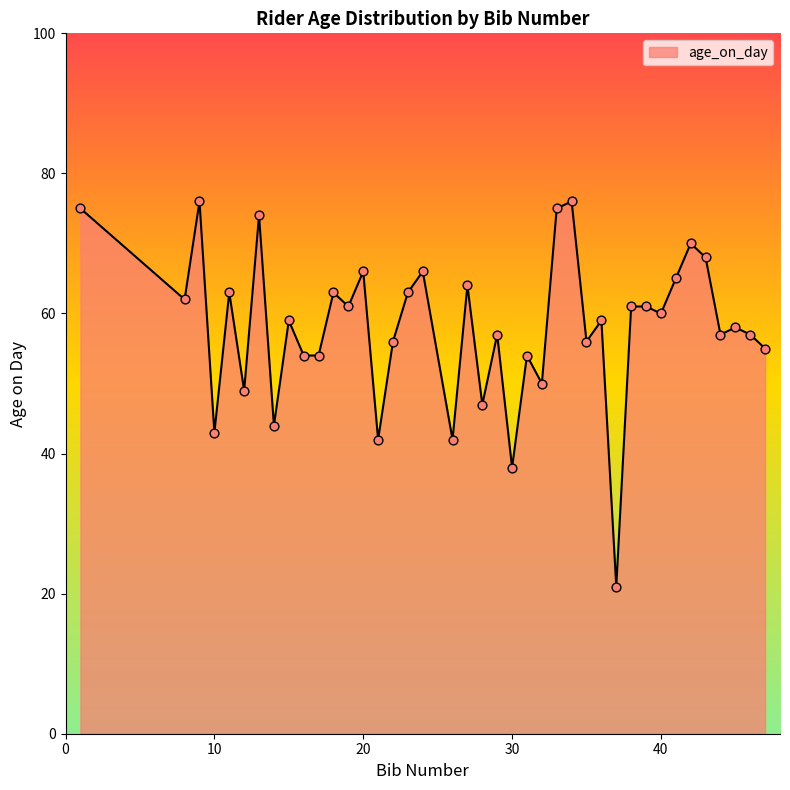

What is the minimum value shown in the chart?

21